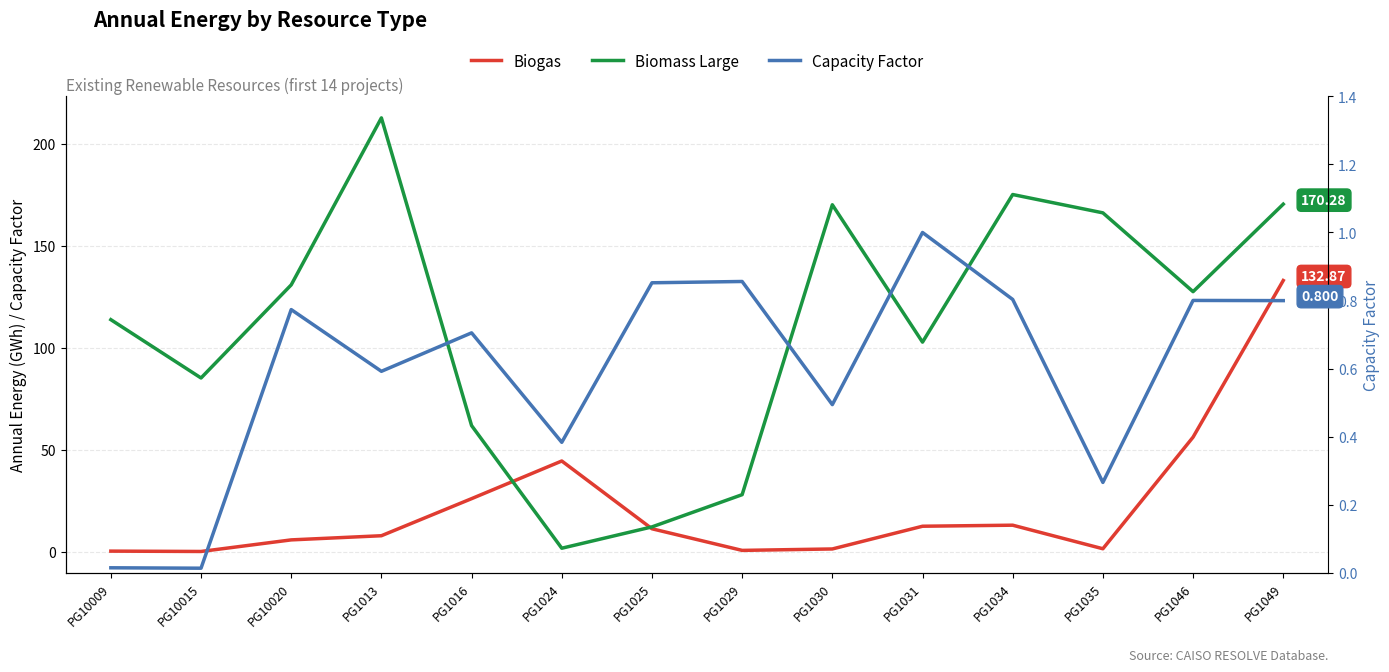

What is the difference between the highest and lowest values at PG1030?

169.5